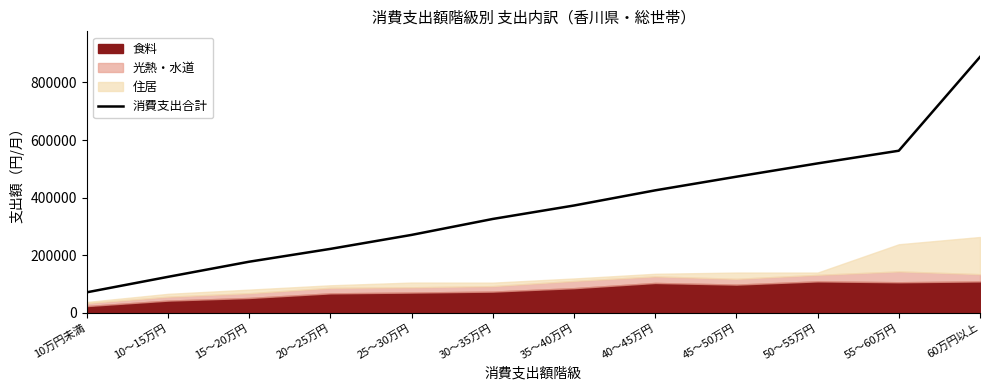

What is the difference between the second highest and minimum values?

491328